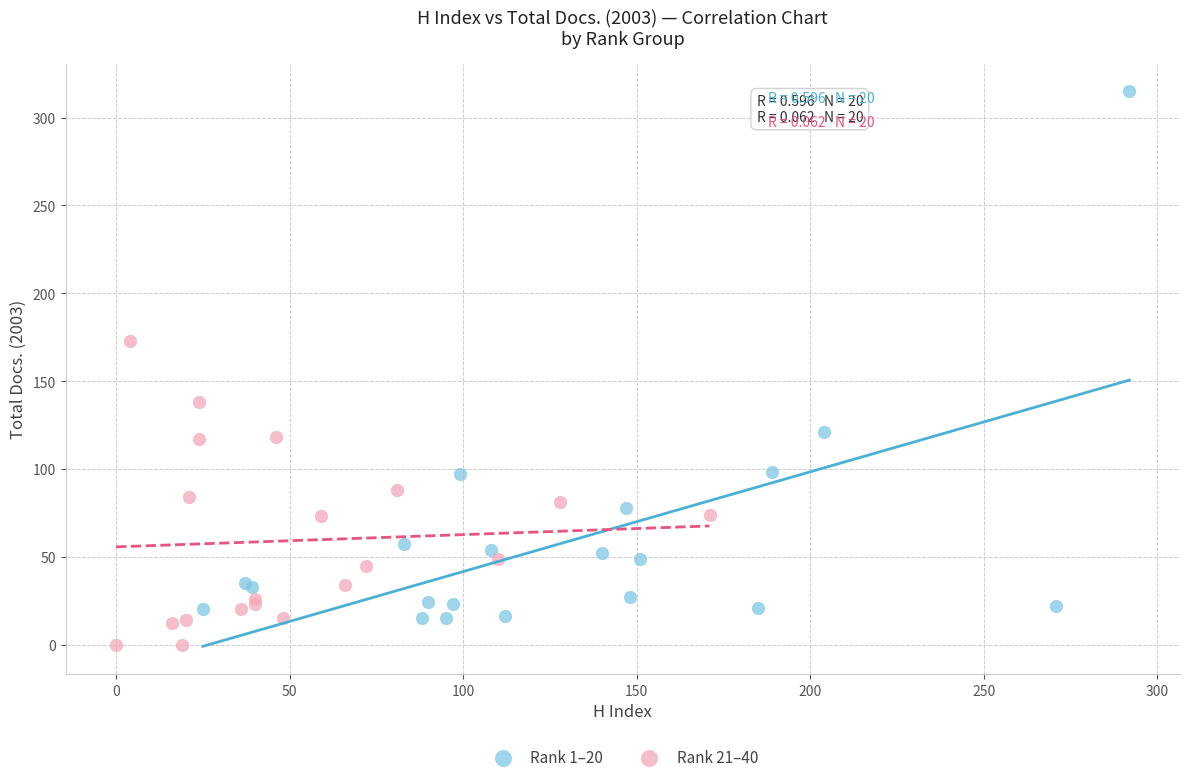

What are all the series names shown in the legend?

Rank 1–20, Rank 21–40